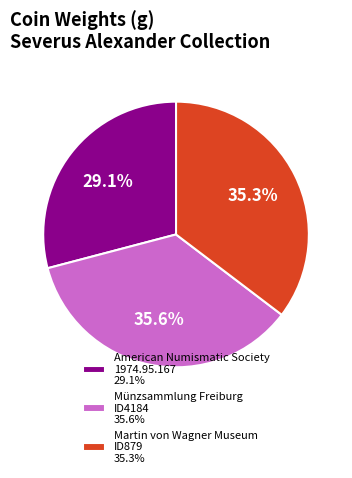

Is there any slice that represents more than half of the pie?

No